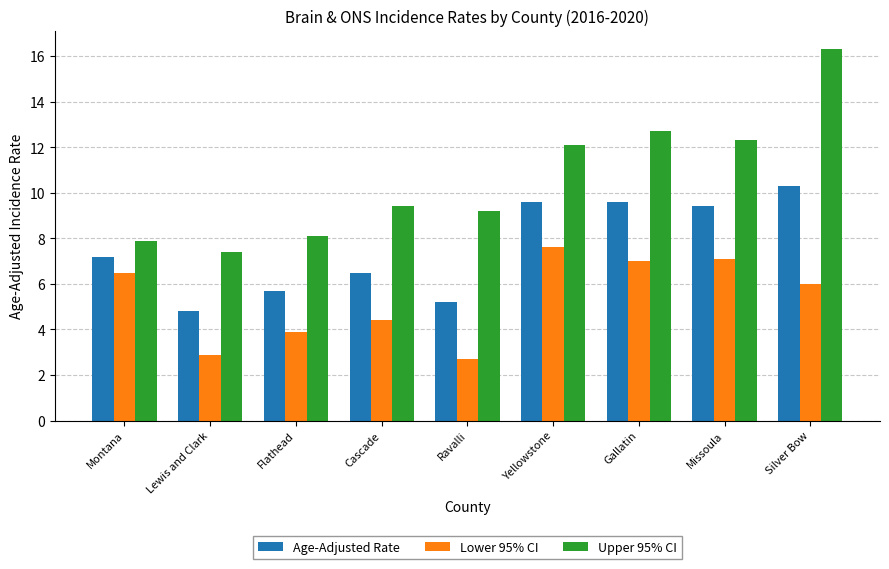

Rank the series by their average value, from highest to lowest.

Upper 95% CI, Age-Adjusted Rate, Lower 95% CI